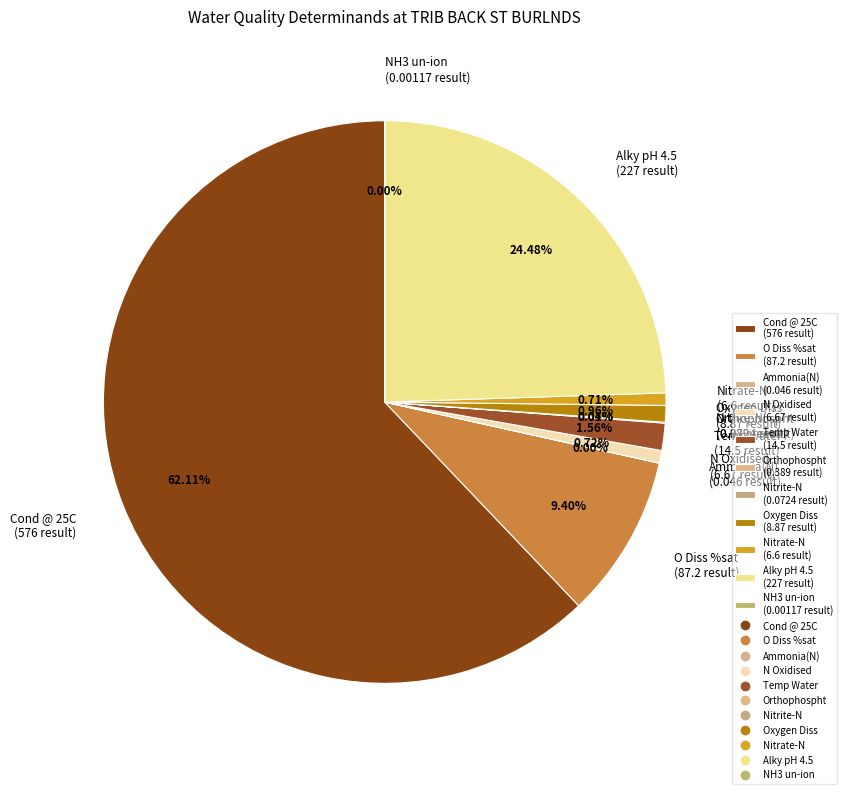

The Oxygen Diss slice represents 1% of the pie. True or false?

True